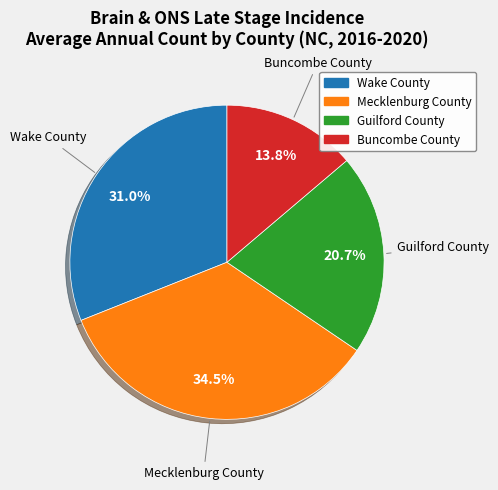

What percentage is NOT represented by Mecklenburg County?

65.5%